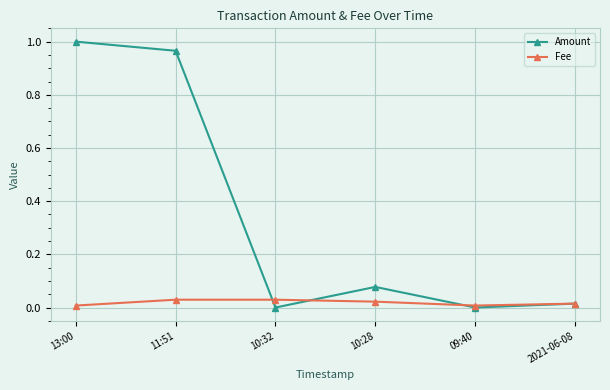

What is the difference between the highest and lowest values at 11:51?

0.9